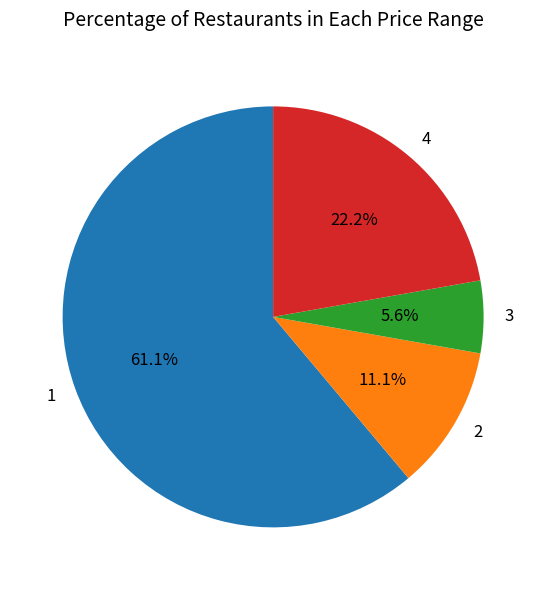

What percentage is NOT represented by 1?

38.9%